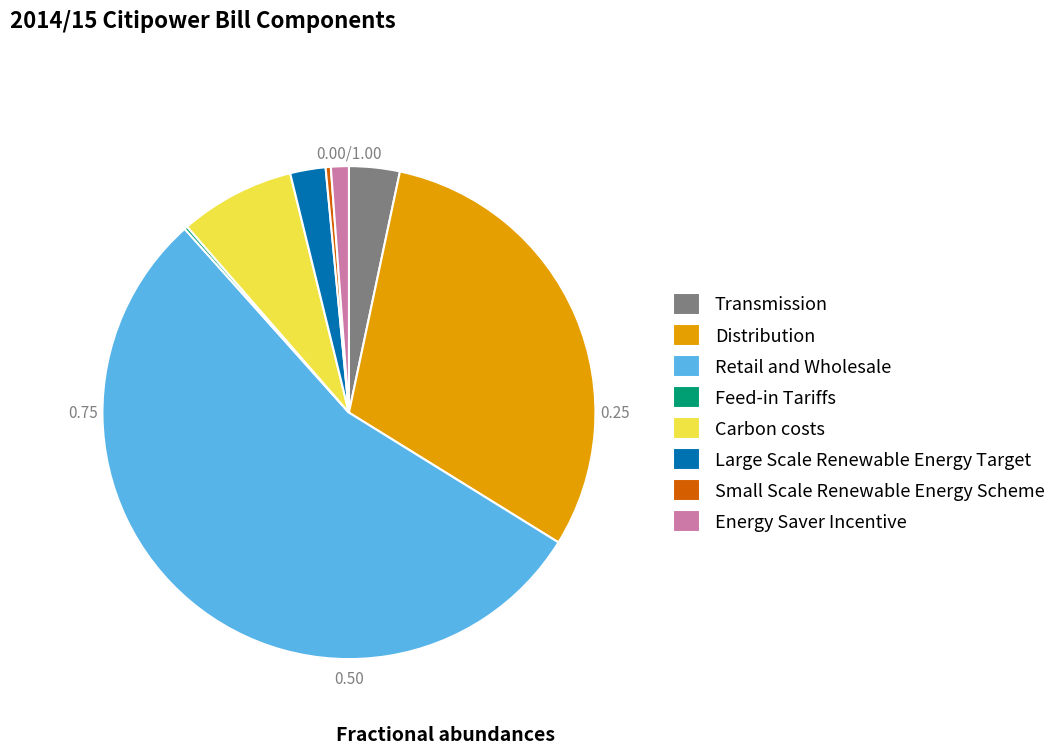

Do Small Scale Renewable Energy Scheme and Distribution together represent more than half of the pie?

No